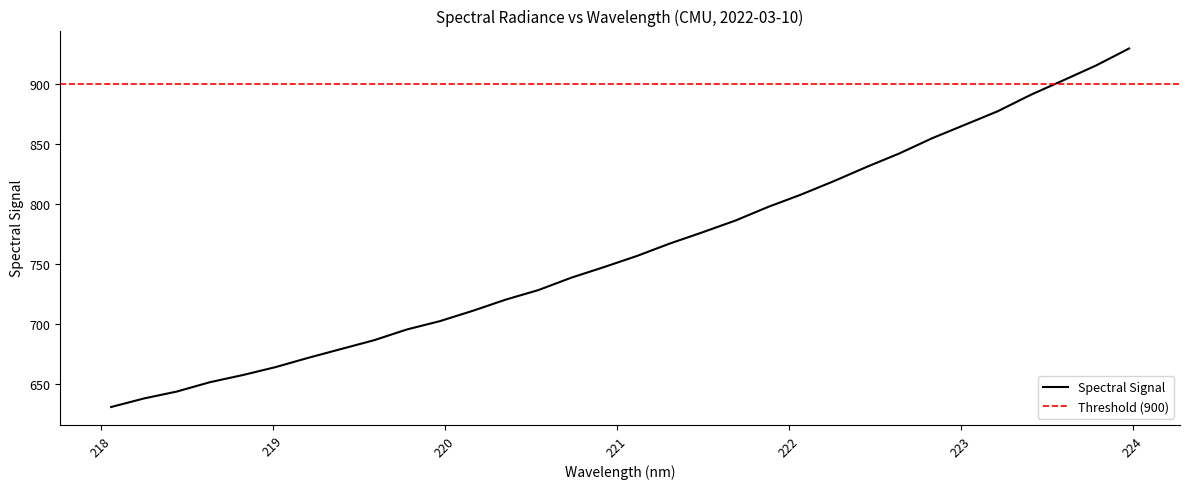

What is the value of the 23rd point from the left?

818.7